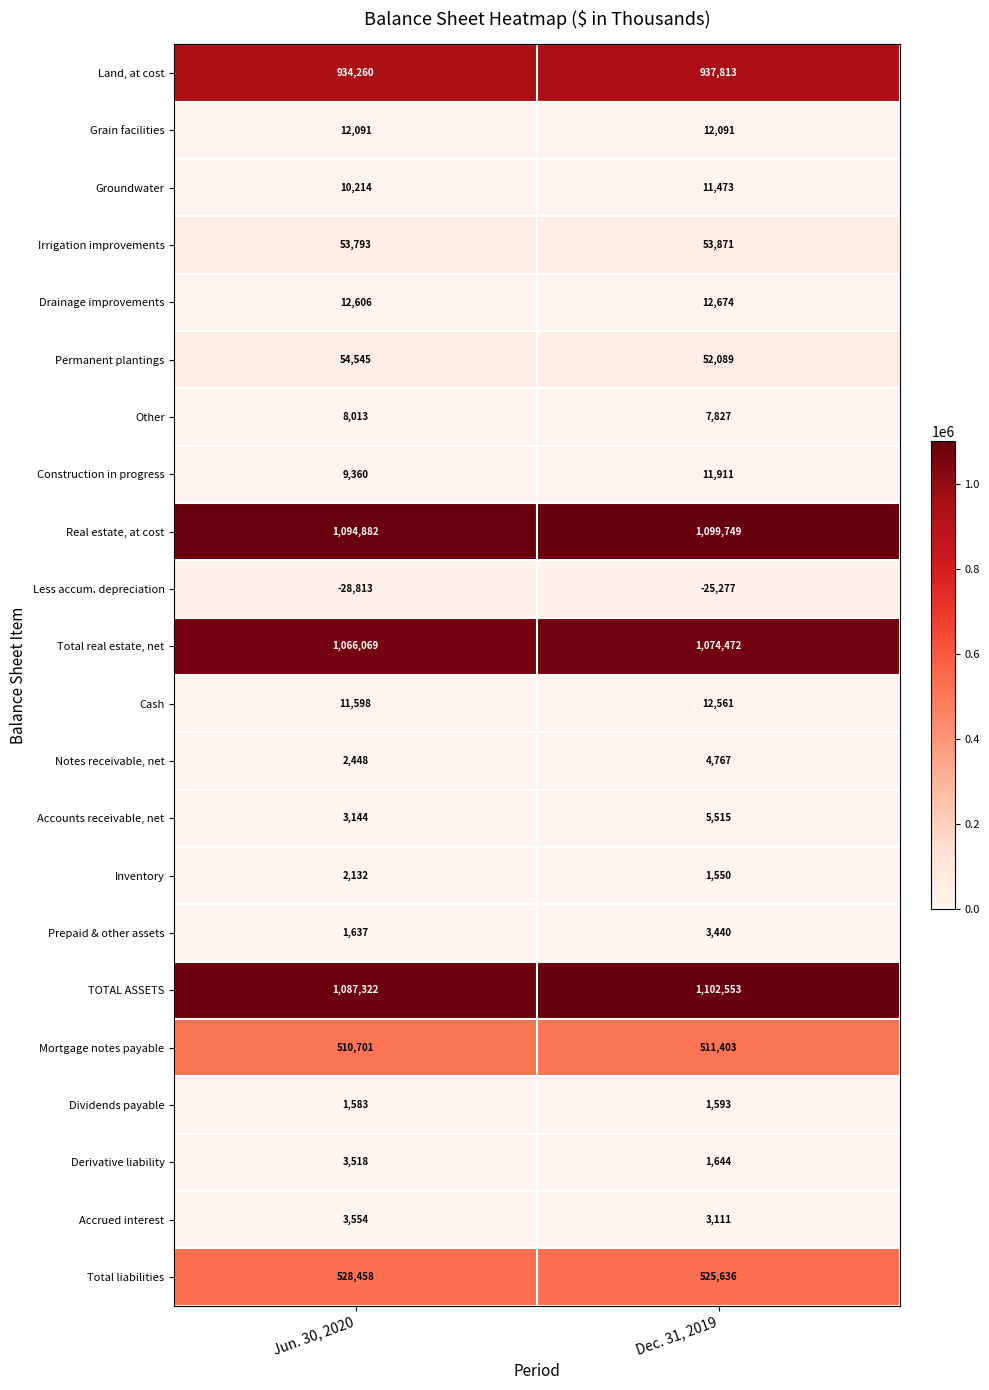

List the series in order of their peak value, lowest first.

Less accum. depreciation, Dividends payable, Inventory, Prepaid & other assets, Derivative liability, Accrued interest, Notes receivable, net, Accounts receivable, net, Other, Groundwater, Construction in progress, Grain facilities, Cash, Drainage improvements, Irrigation improvements, Permanent plantings, Mortgage notes payable, Total liabilities, Land, at cost, Total real estate, net, Real estate, at cost, TOTAL ASSETS